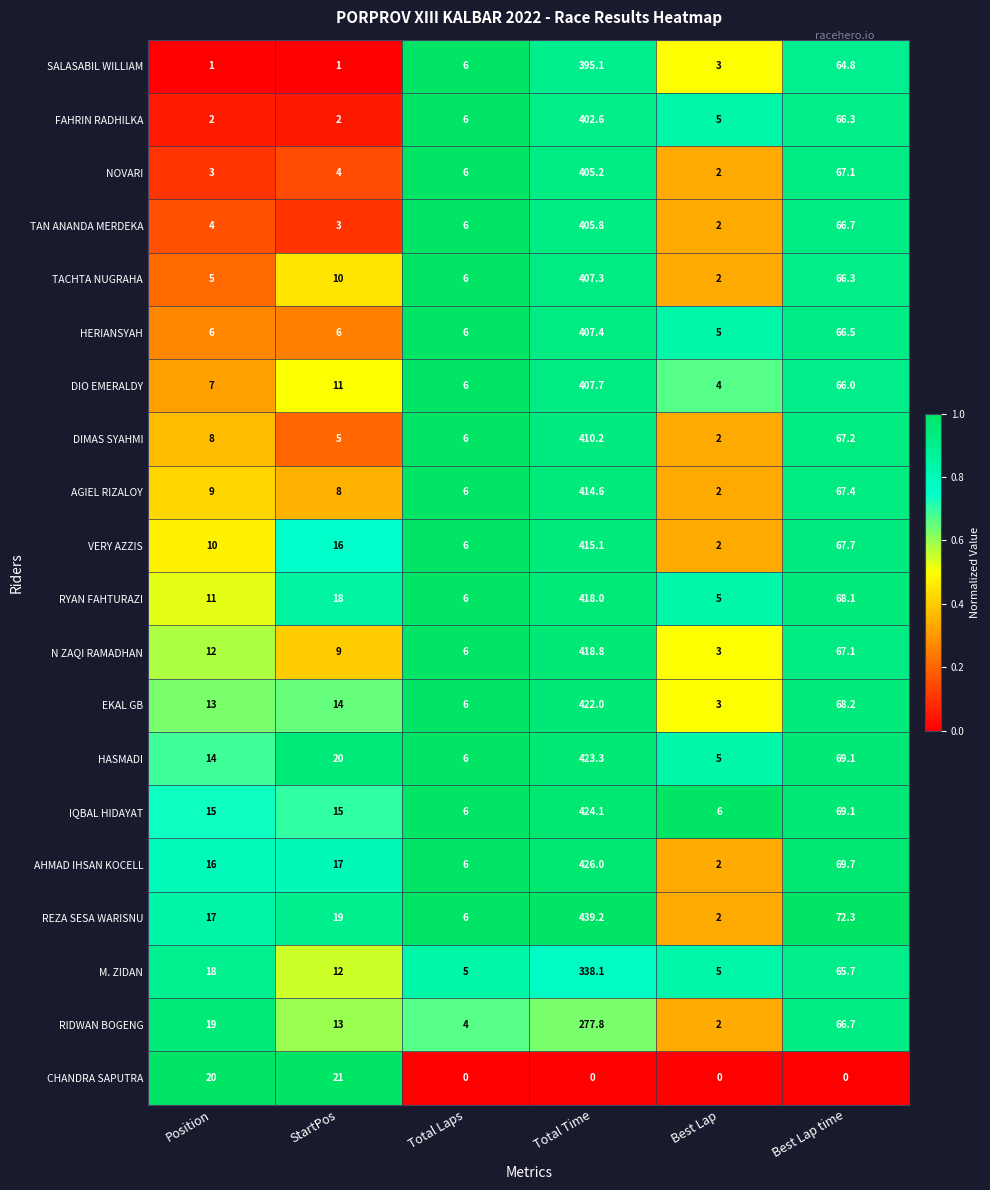

Count the number of categories in the chart.

6